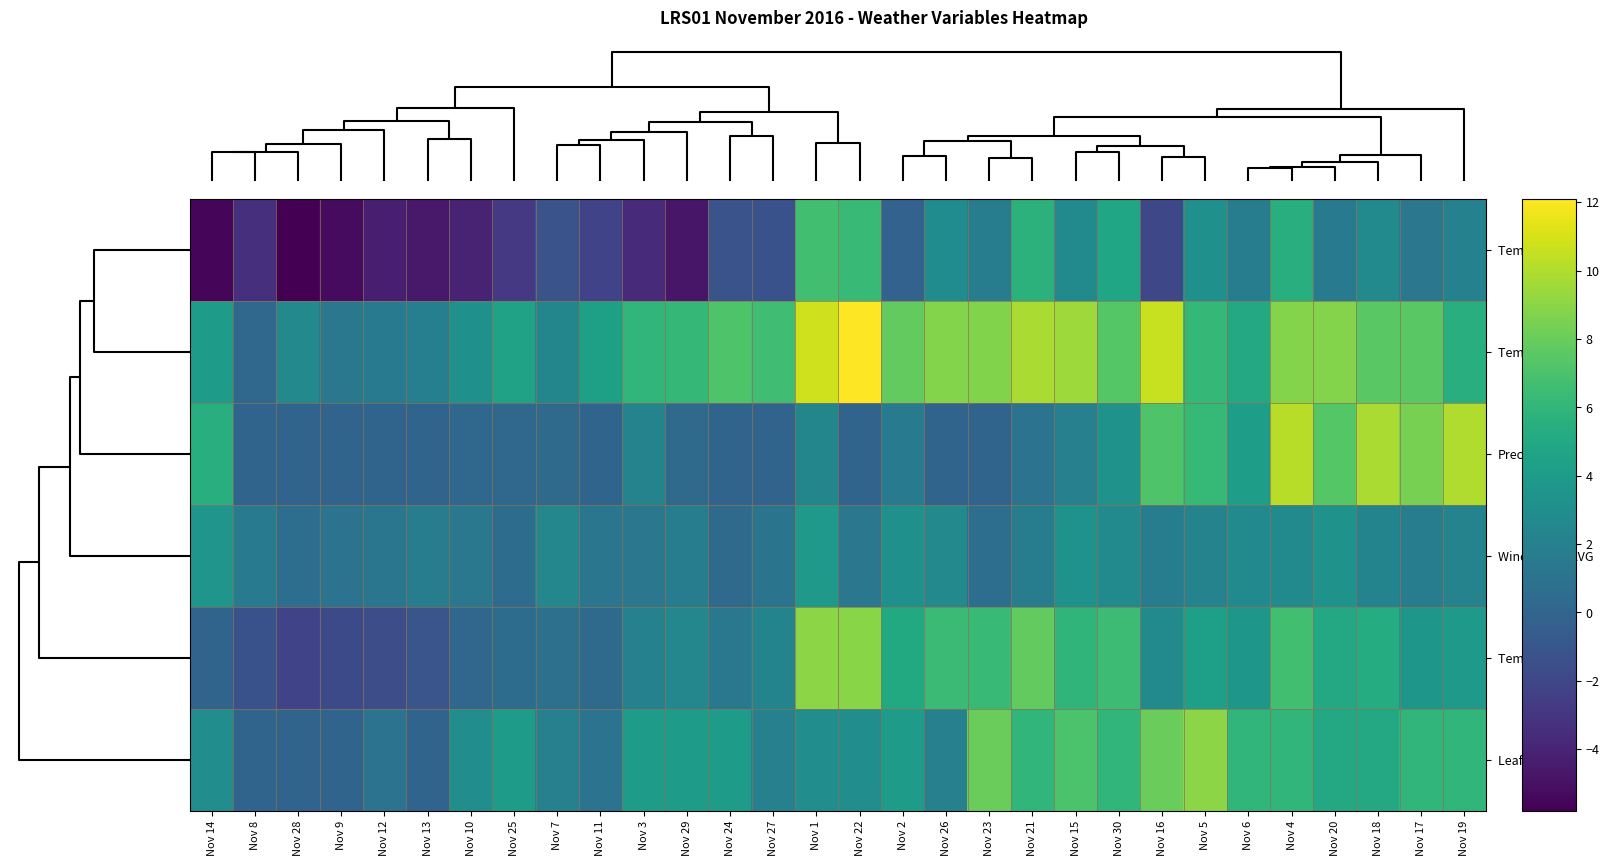

How many data points does each series have?

30